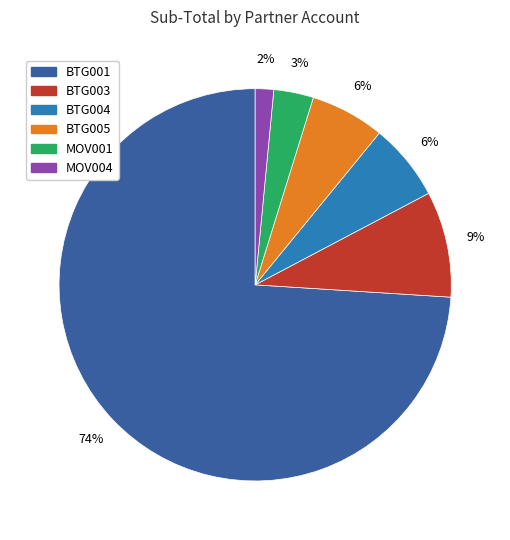

To the nearest percent, what is the difference between the largest and smallest slice percentages?

72%